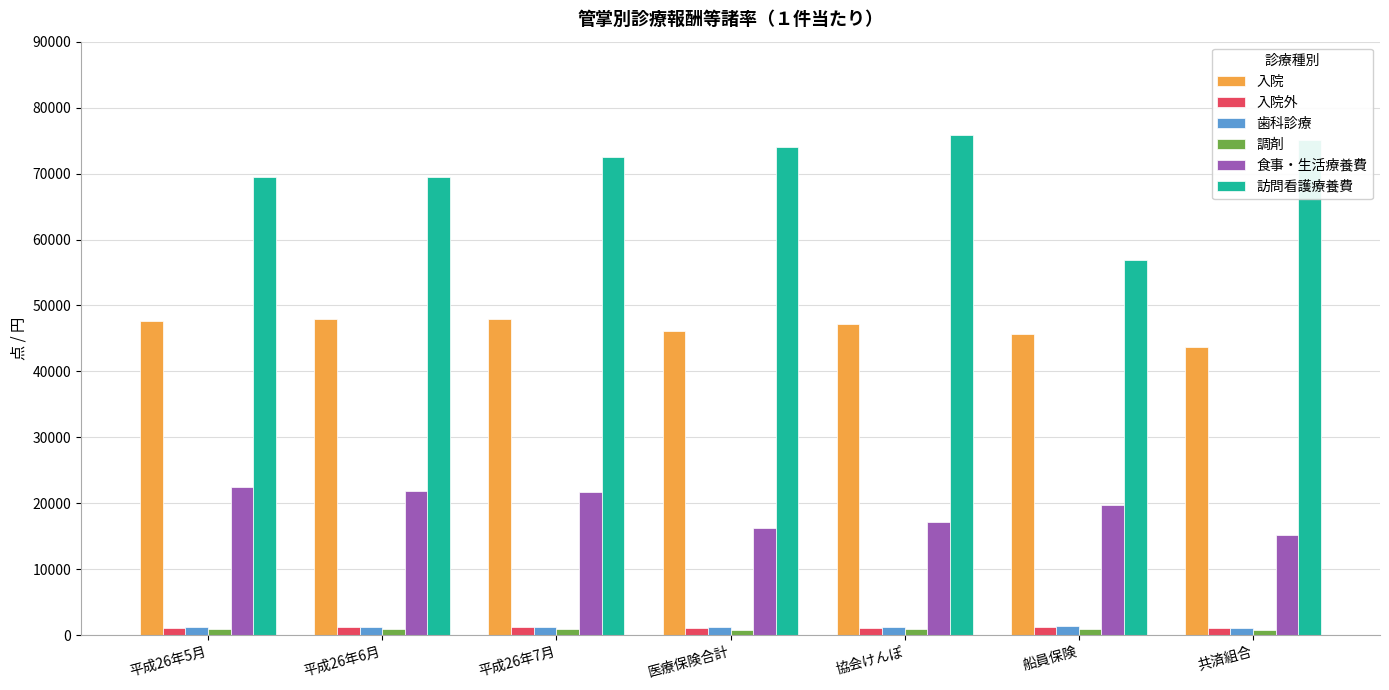

The 入院 series shows 29699.6 at 船員保険. True or false?

False